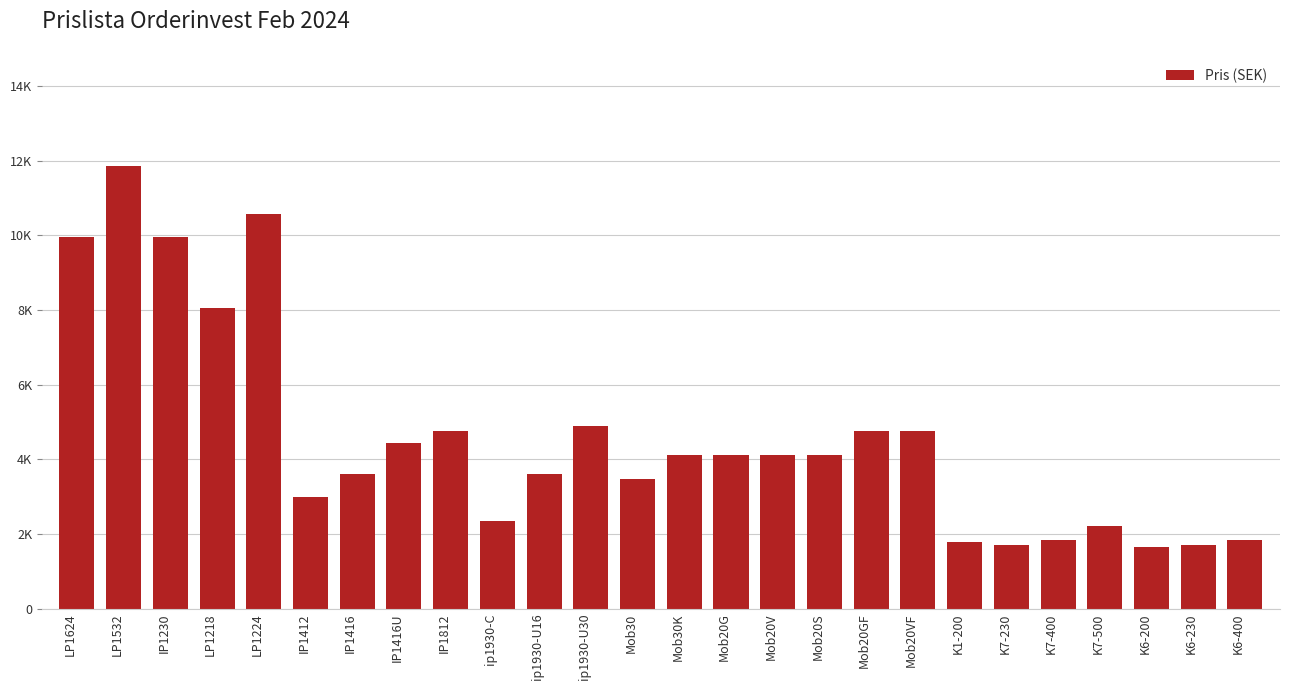

Does the chart contain any negative values?

No